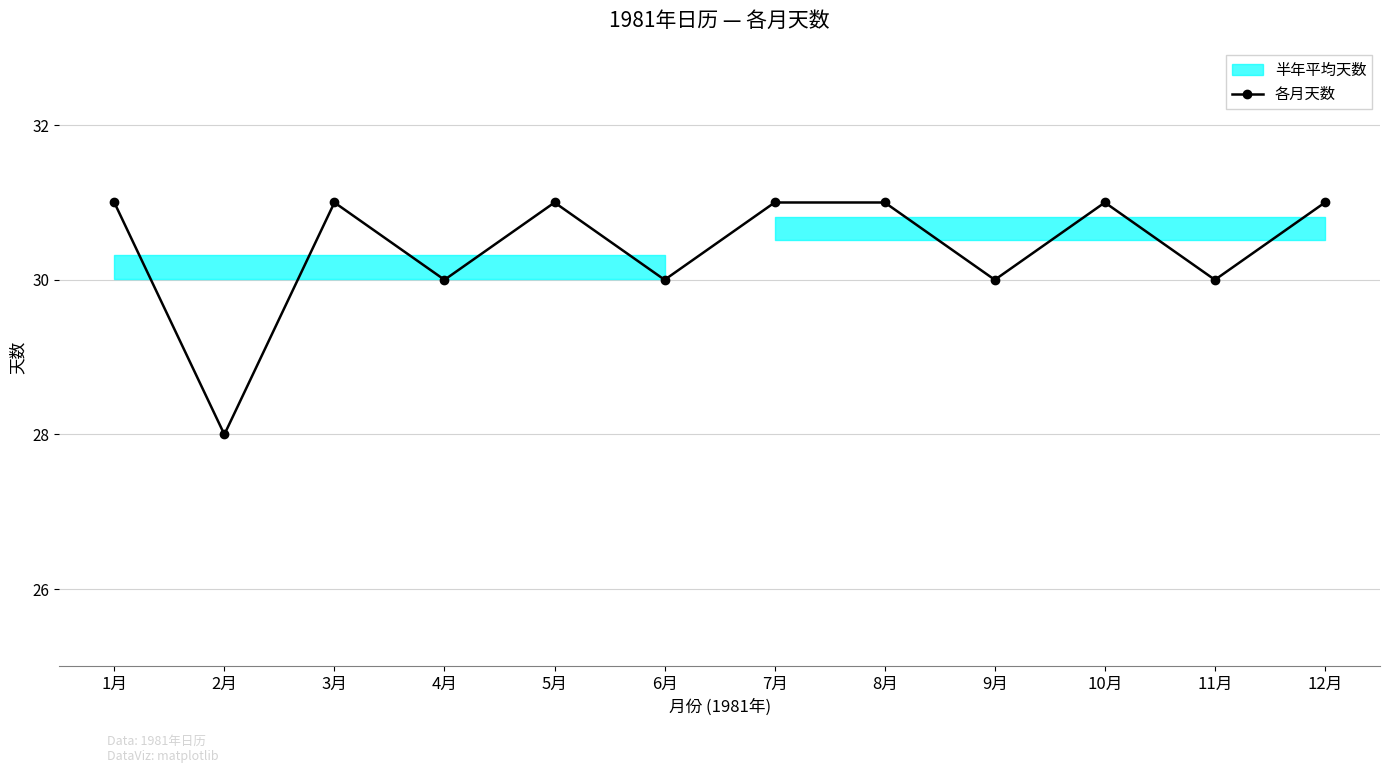

Reading left to right, list all the values displayed in this chart.

1月=31	2月=28	3月=31	4月=30	5月=31	6月=30	7月=31	8月=31	9月=30	10月=31	11月=30	12月=31